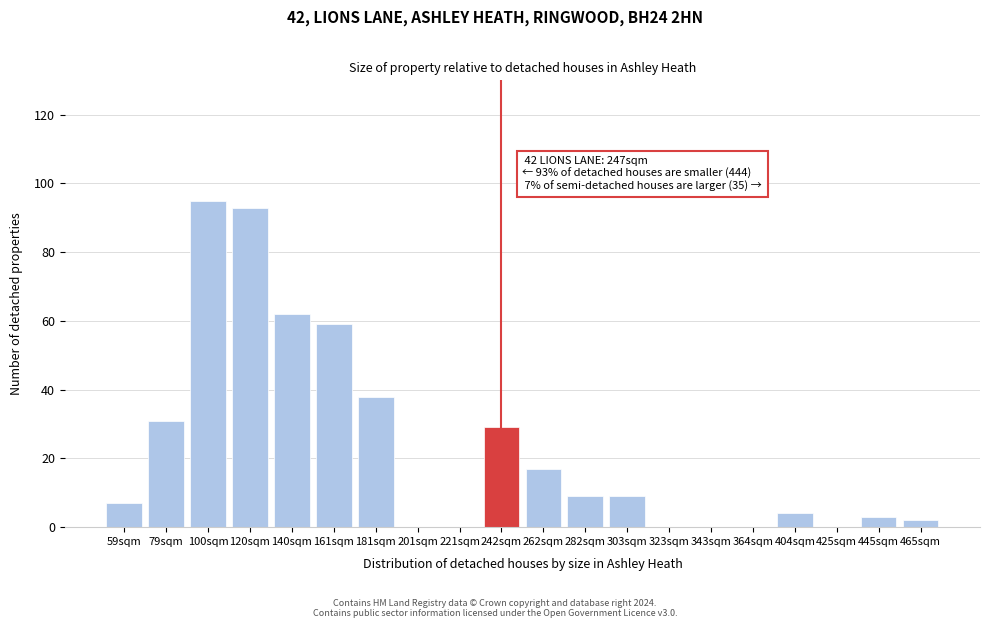

Reading left to right, what are all the values shown in this chart?

59sqm=7	79sqm=31	100sqm=95	120sqm=93	140sqm=62	161sqm=59	181sqm=38	201sqm=0	221sqm=0	242sqm=29	262sqm=17	282sqm=9	303sqm=9	323sqm=0	343sqm=0	364sqm=0	404sqm=4	425sqm=0	445sqm=3	465sqm=2